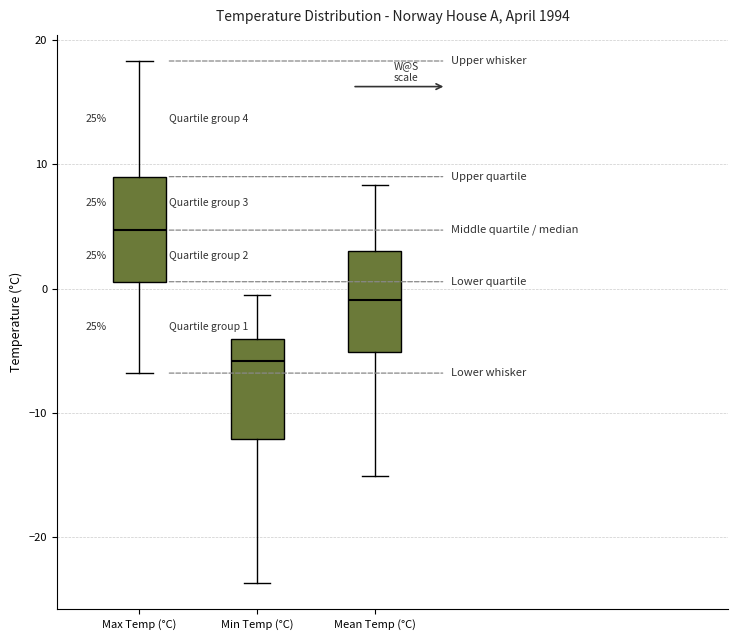

Which box's median line is the lowest?

Min Temp (°C)